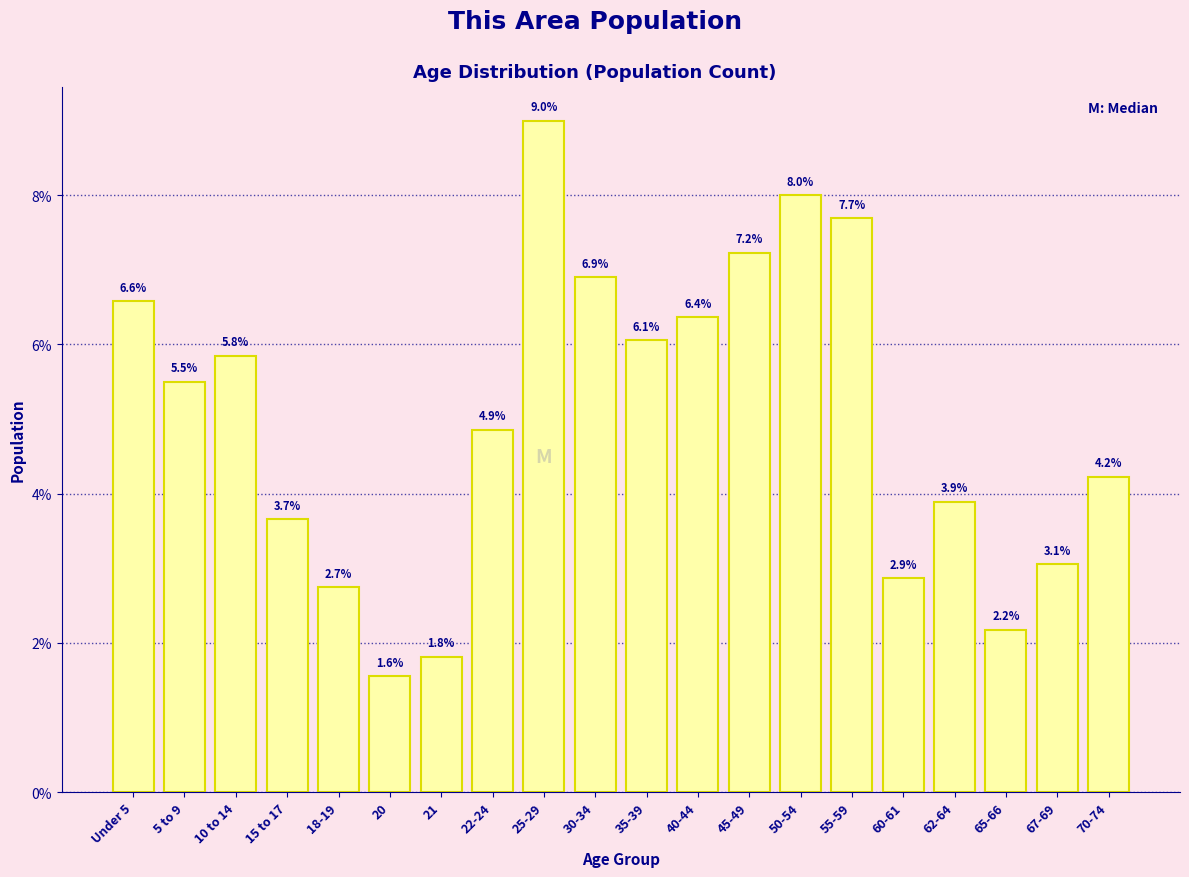

Reading right to left, extract all data points from this chart.

4.2	3.1	2.2	3.9	2.9	7.7	8.0	7.2	6.4	6.1	6.9	9.0	4.9	1.8	1.6	2.7	3.7	5.8	5.5	6.6